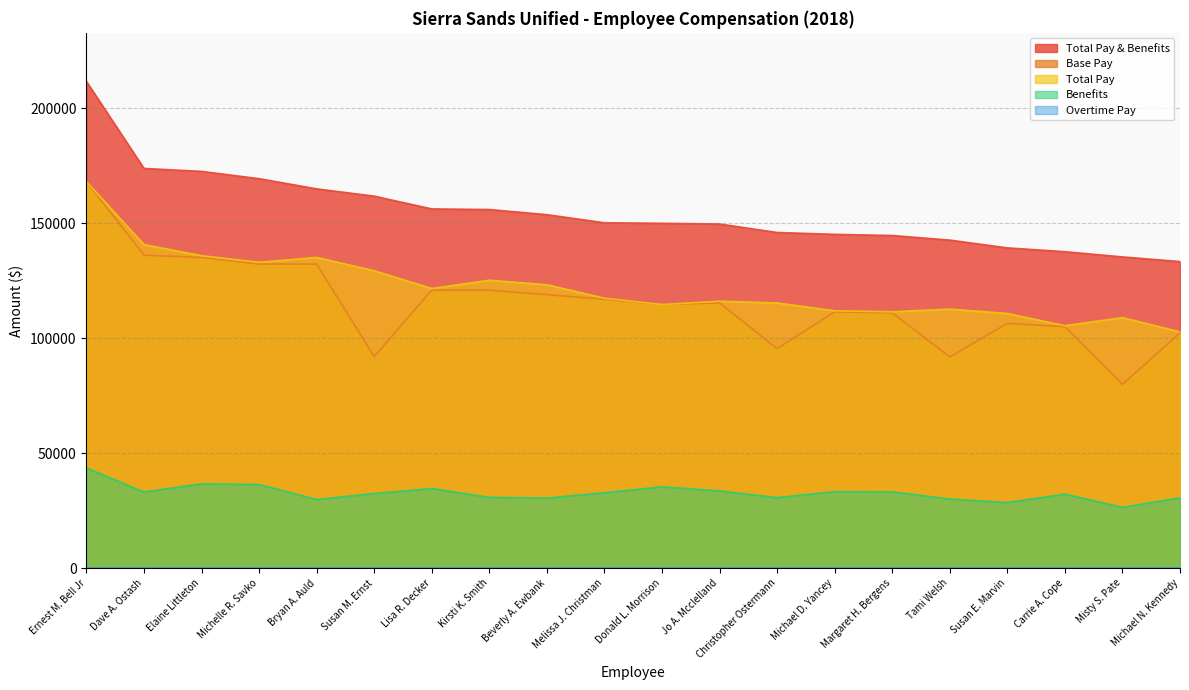

Is it true that Total Pay equals 110712.2 at Susan E. Marvin?

True